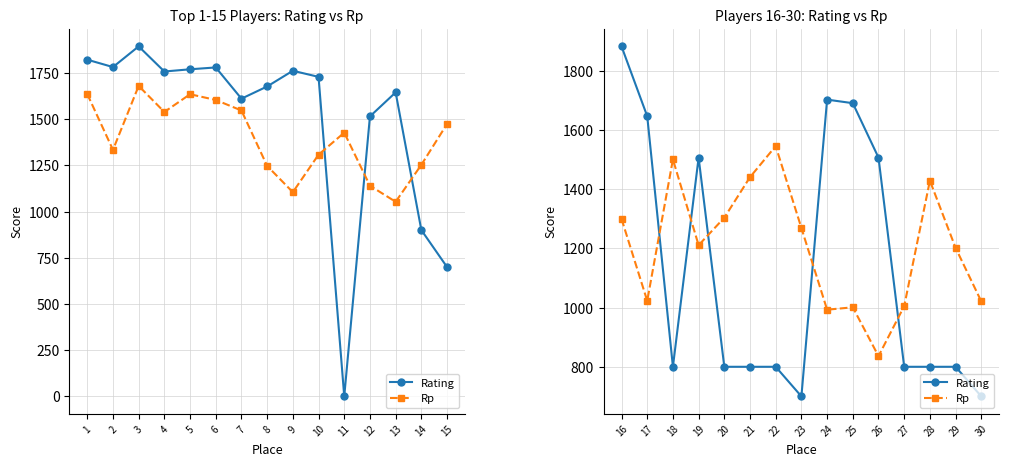

What is the value of the Rating point at the 1st from the left?

1883